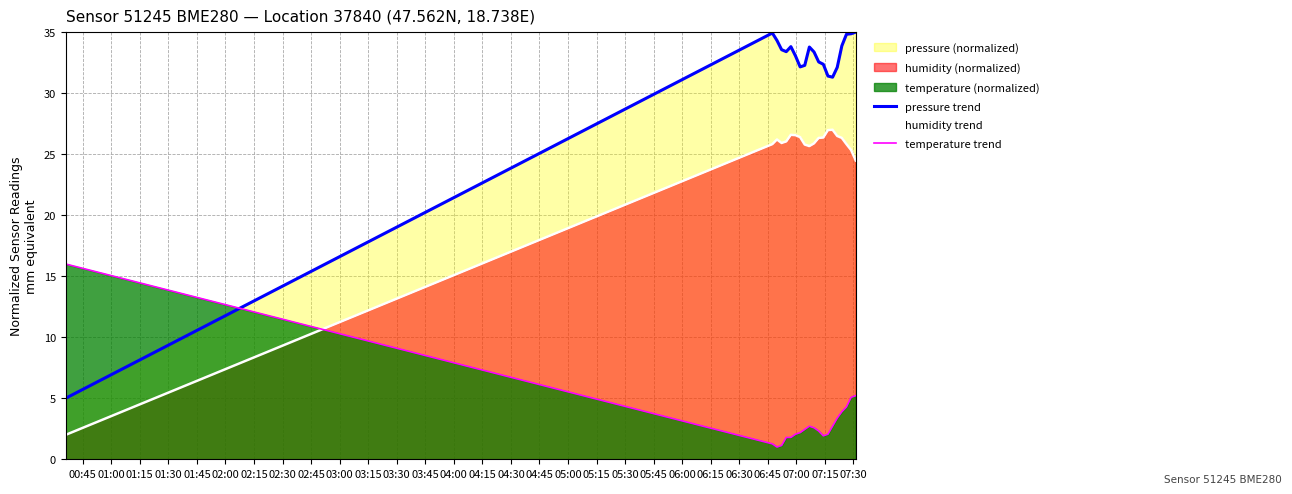

What is the greatest value displayed?

35.0